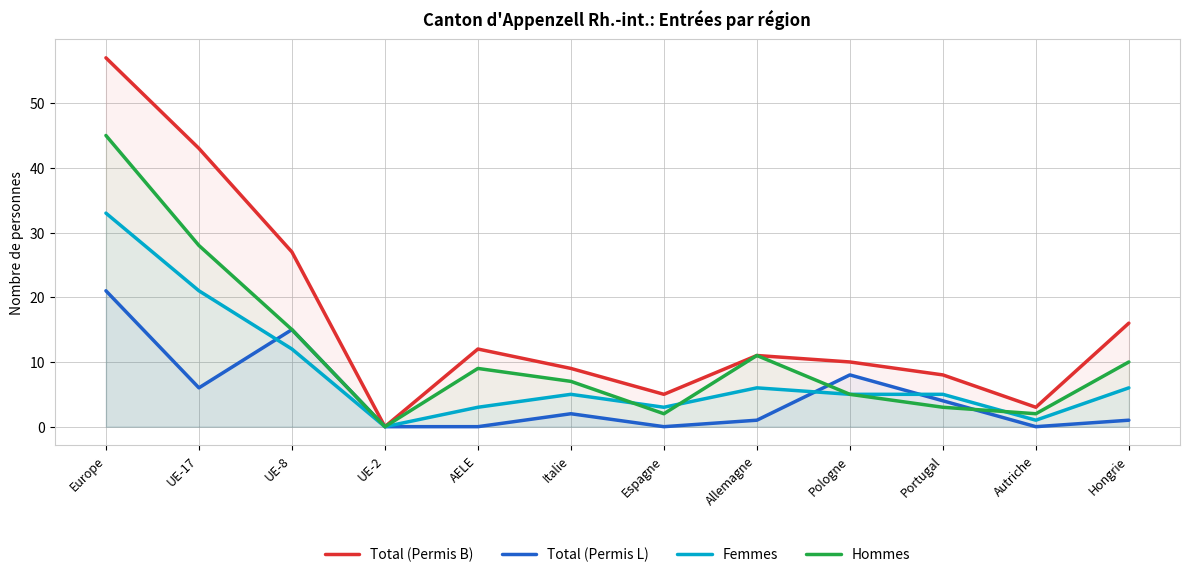

Where is the first local maximum for Total (Permis B)?

AELE